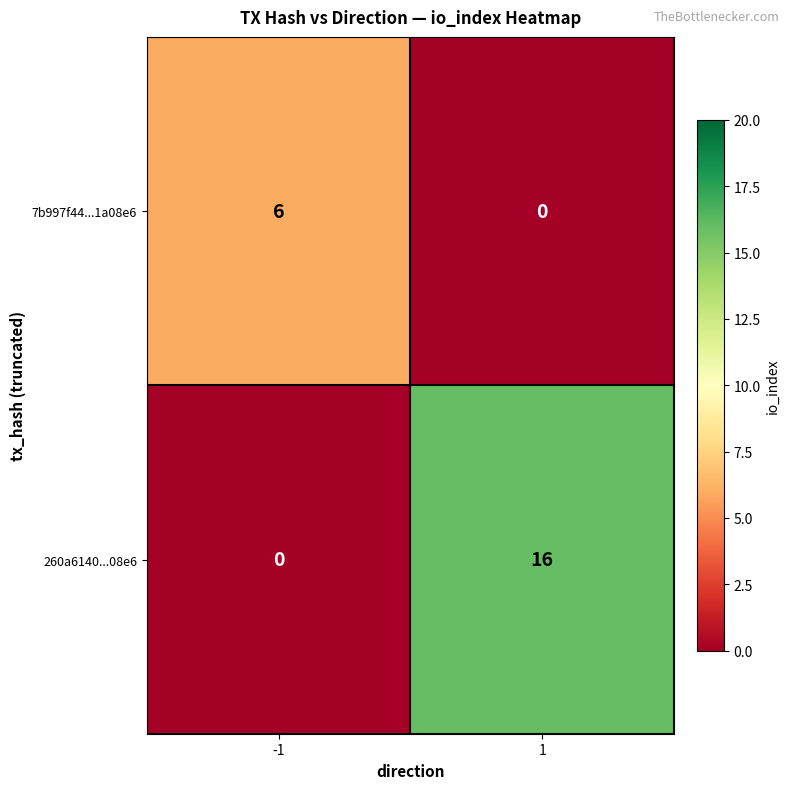

What is the total value across all series at 1?

16